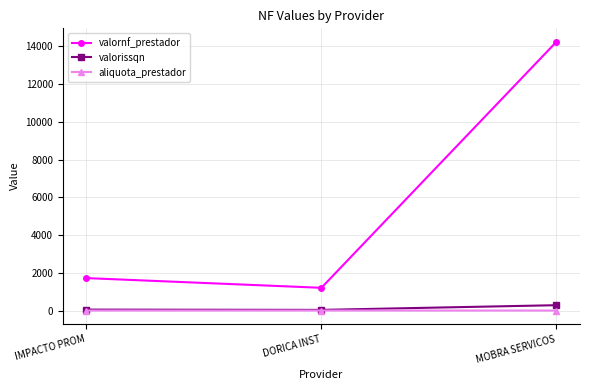

What is the average value of the valorissqn series?

124.2